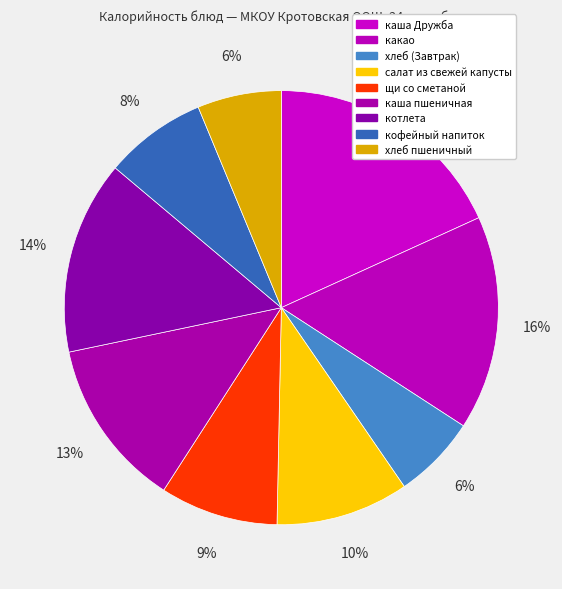

To the nearest percent, what portion does какао represent?

16%